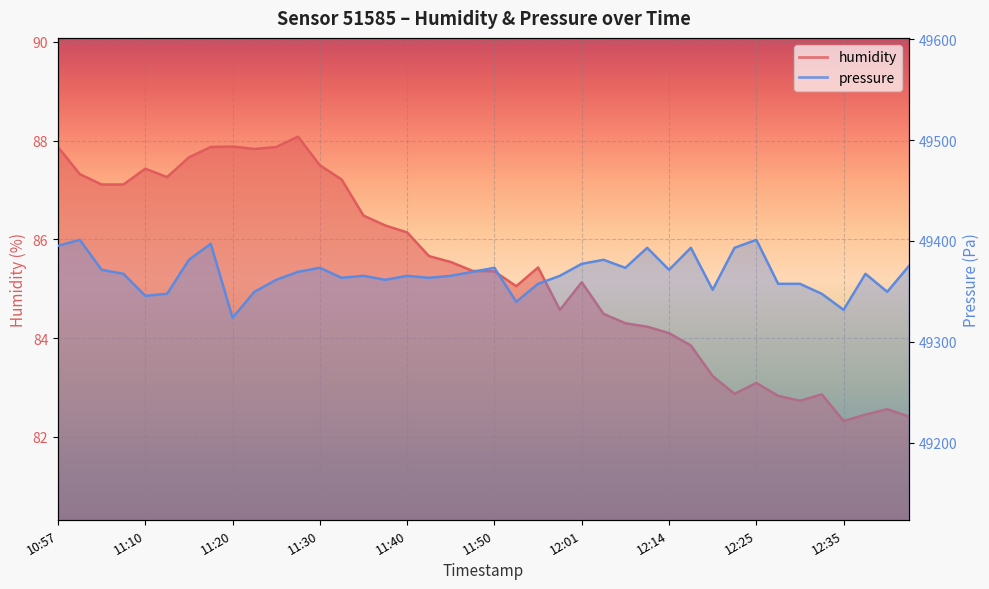

At which label does humidity first exceed 85?

10:57